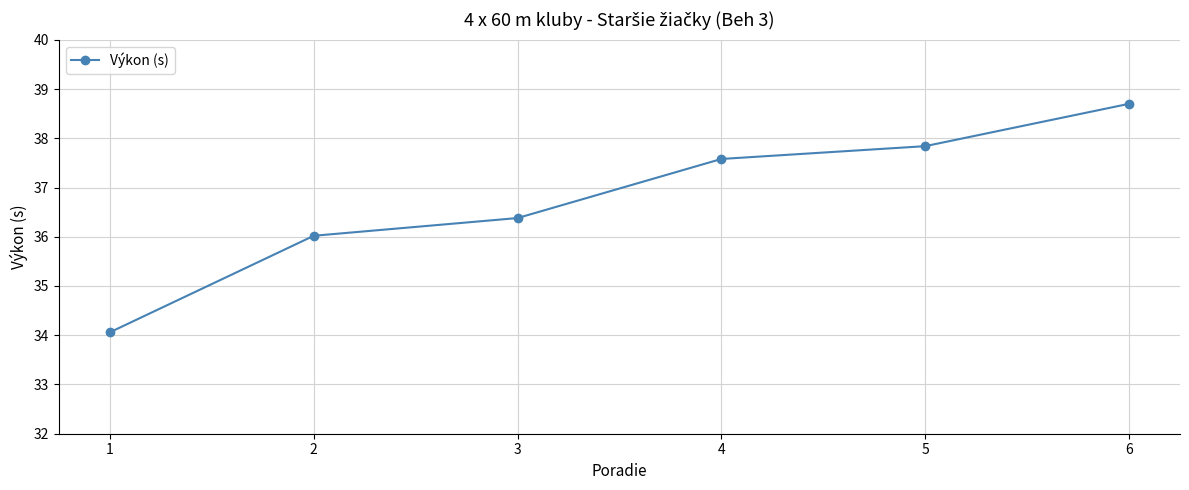

List the labels in order of value, smallest first.

1, 2, 3, 4, 5, 6